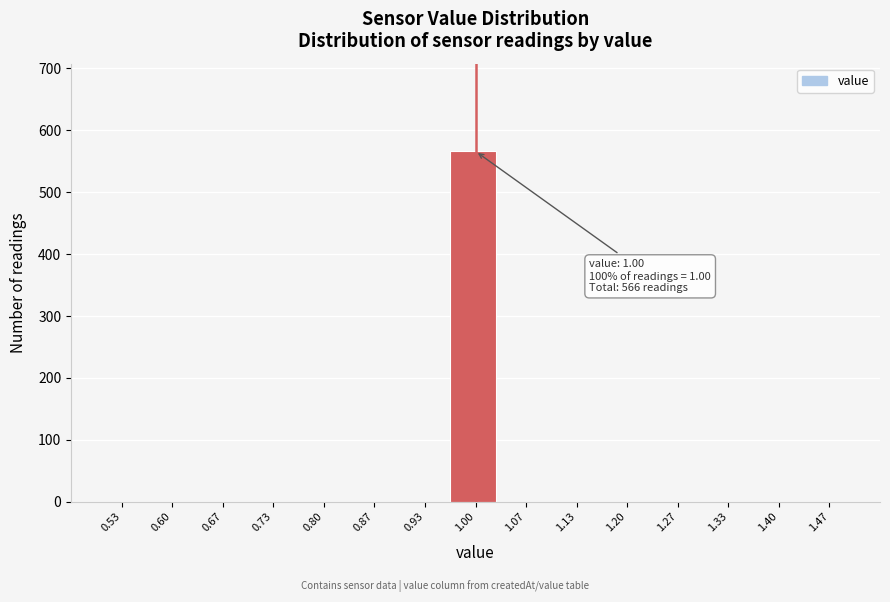

Which range on the x-axis has the tallest bar?

0.97 to 1.03